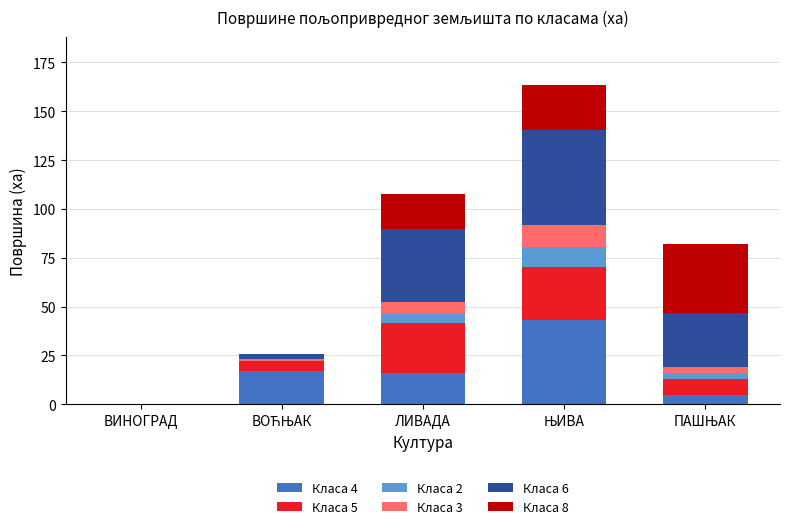

How many series are shown in this chart?

6